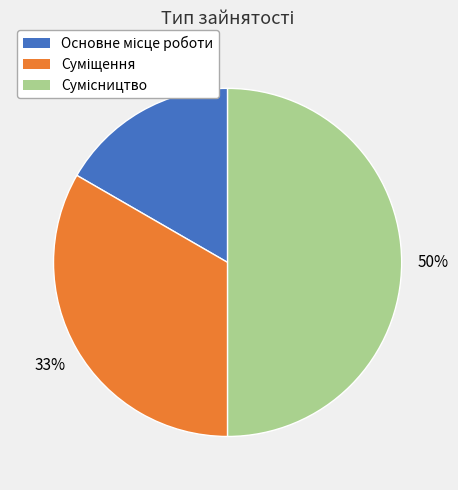

To the nearest percent, what is the difference between the largest and smallest slice percentages?

33%